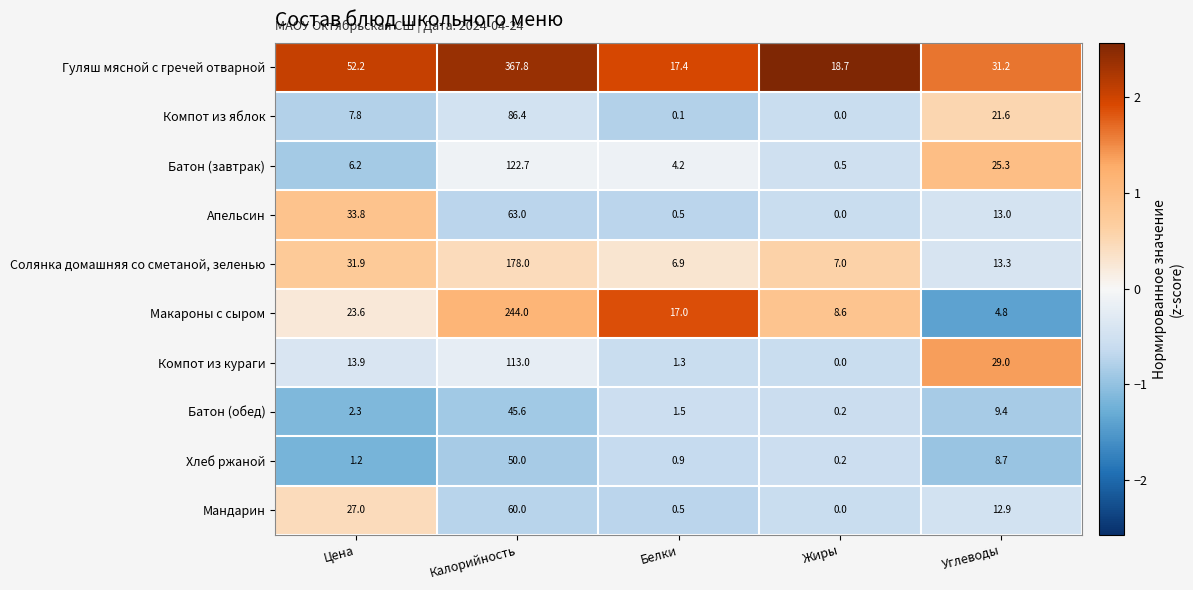

At which category is the sum across all series the highest?

Калорийность